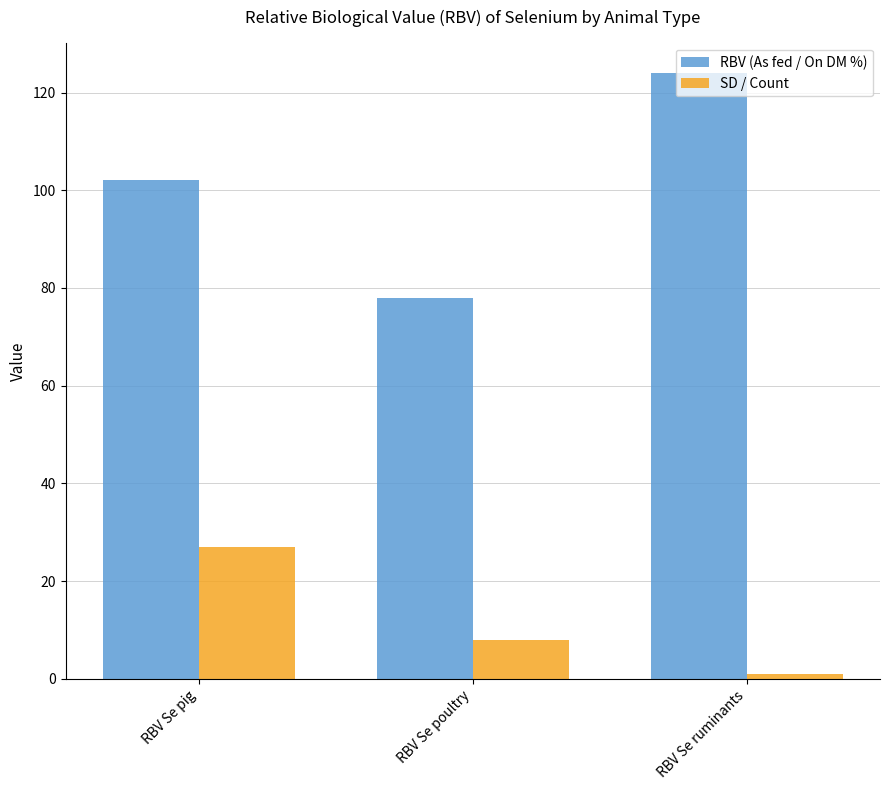

Which category has the lowest value in the SD / Count series?

RBV Se ruminants